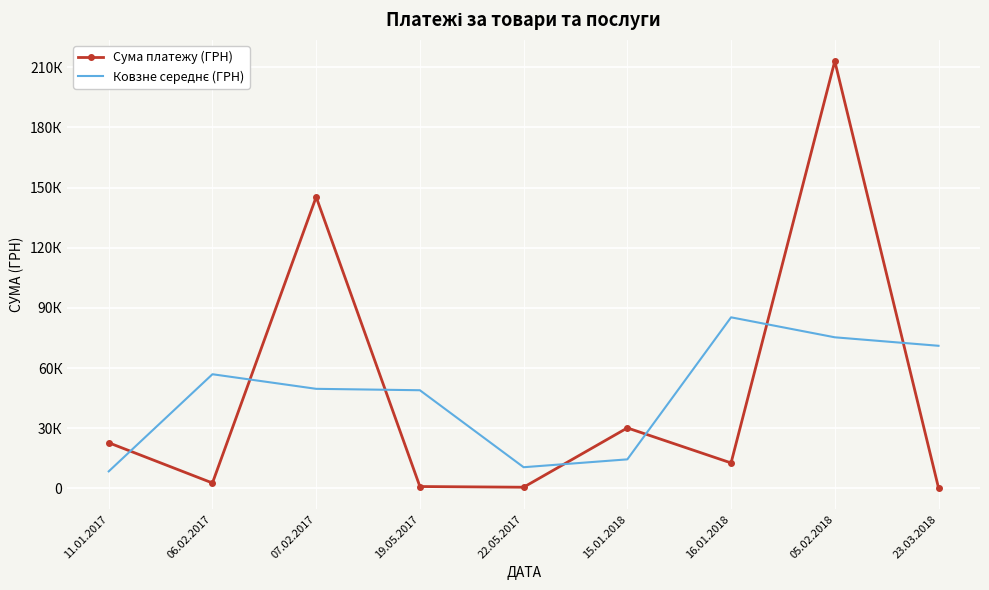

What is the maximum value shown in the chart?

213026.1